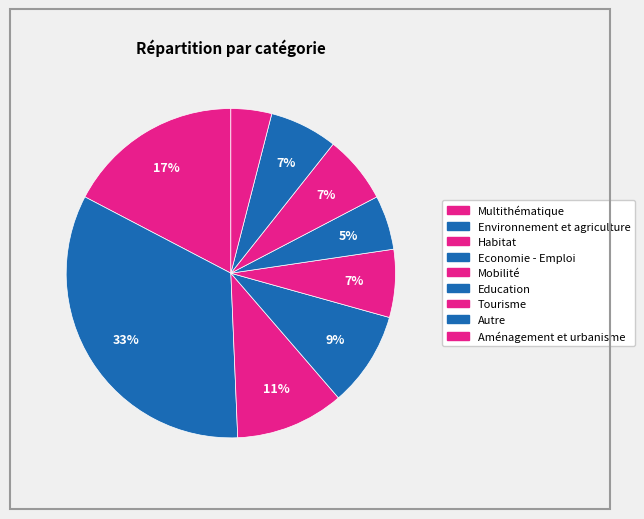

Count the number of slices in the pie.

9